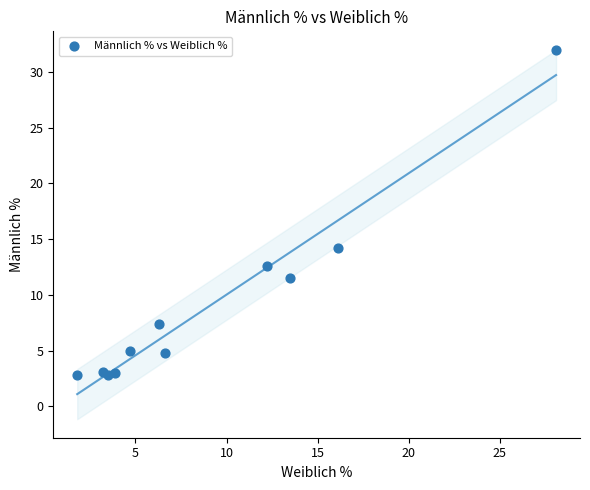

What Y value in the scatter plot is closest to 17?

14.2